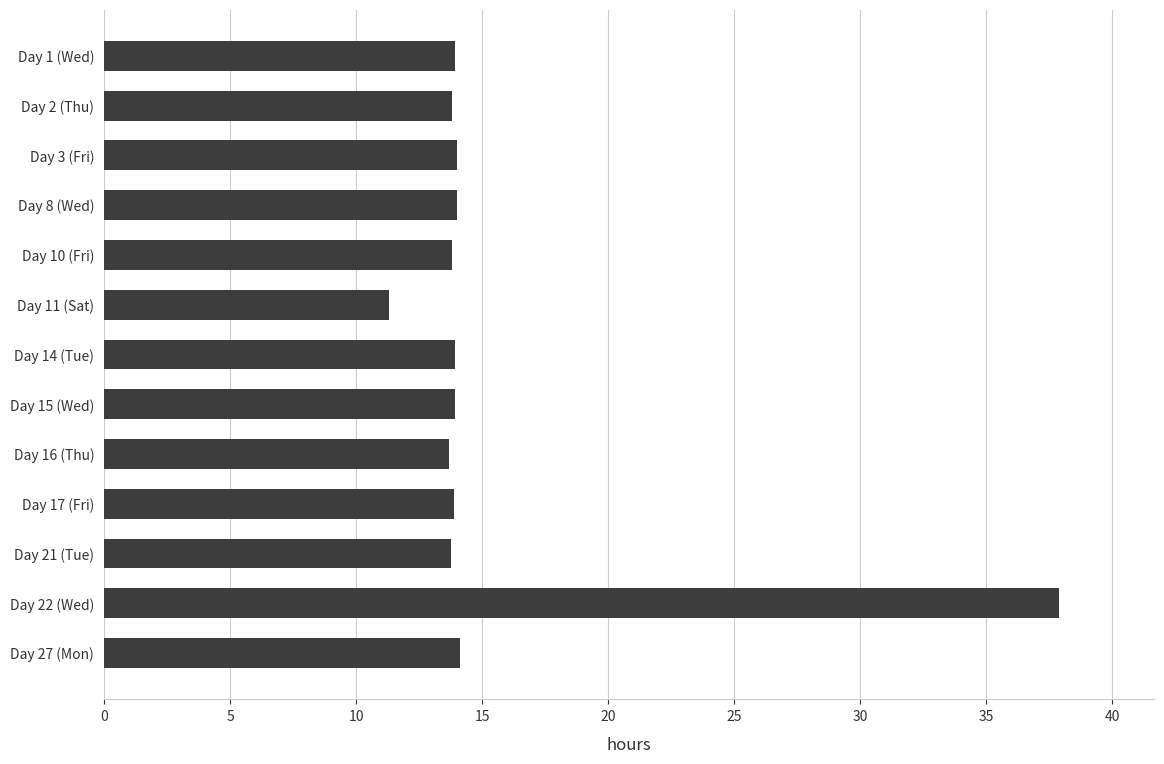

What is the difference between the second highest and minimum values?

2.8